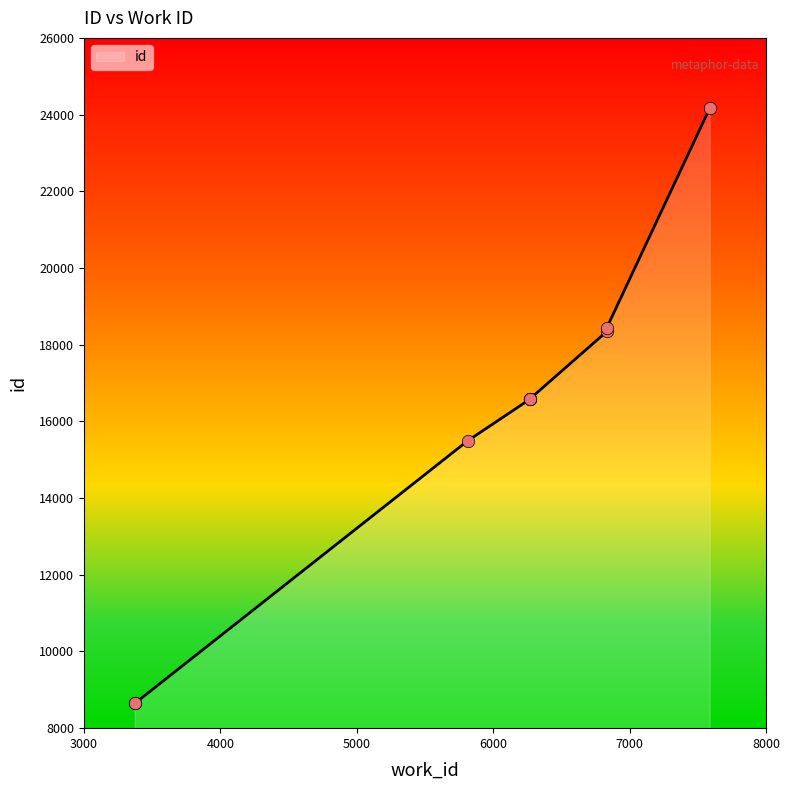

What is the change in value from 3376 to 5813?

+6839